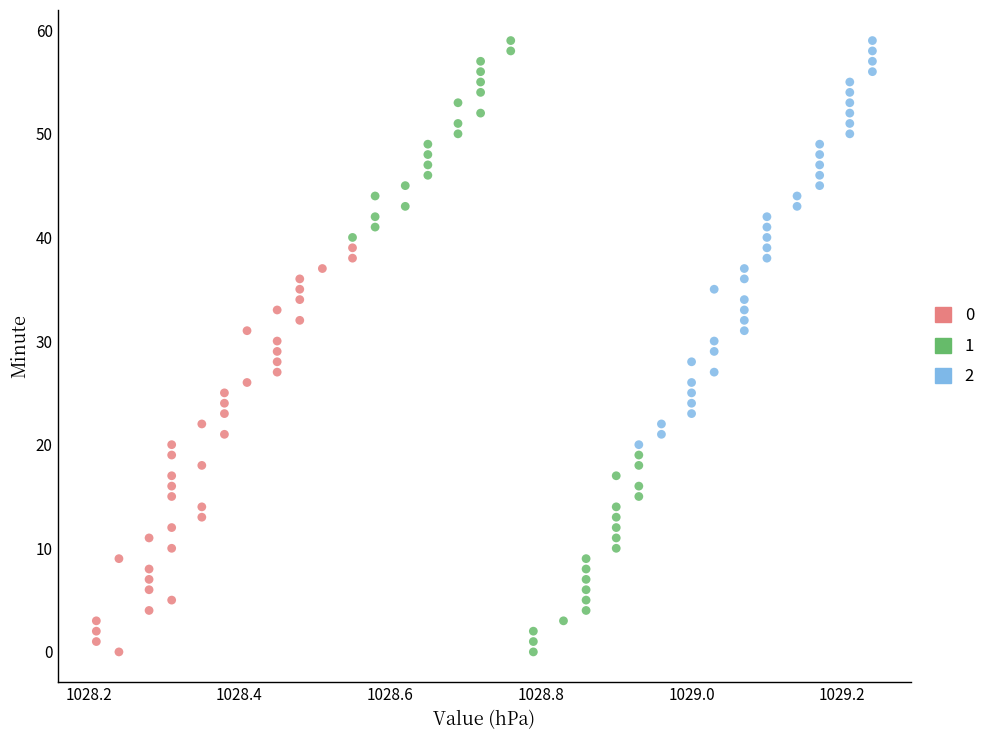

What are all the series names shown in the legend?

0, 1, 2